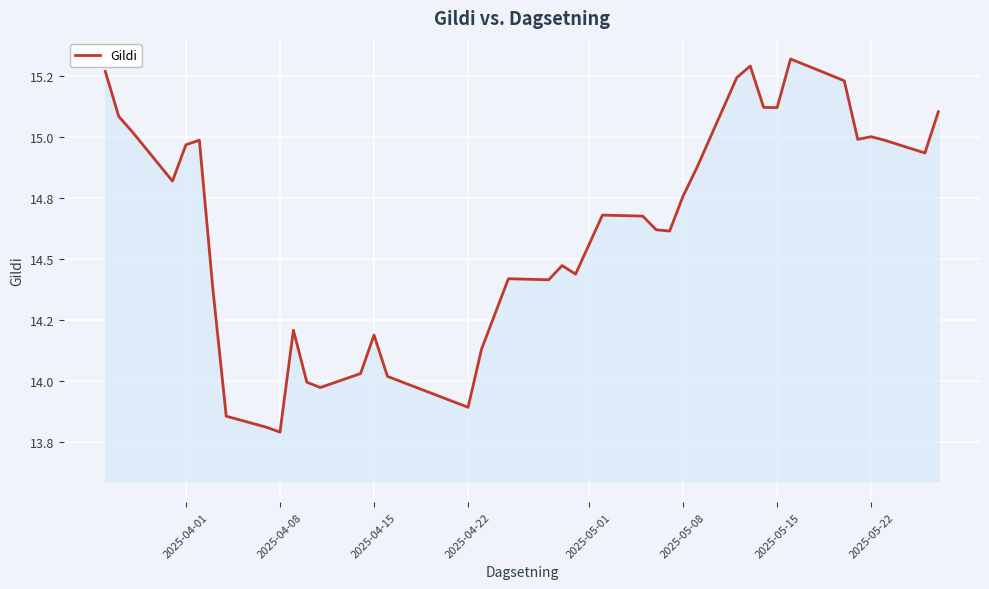

Does the chart display data point markers on the line(s)?

No